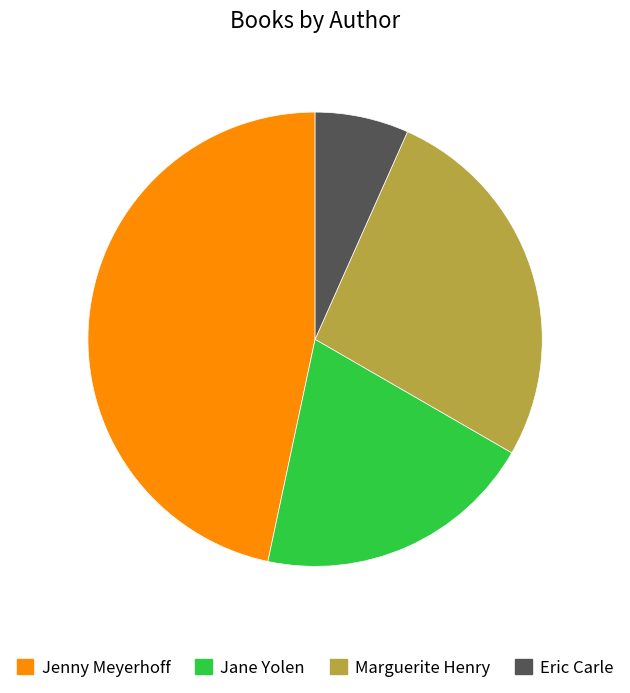

The Marguerite Henry slice represents 35% of the pie. True or false?

False